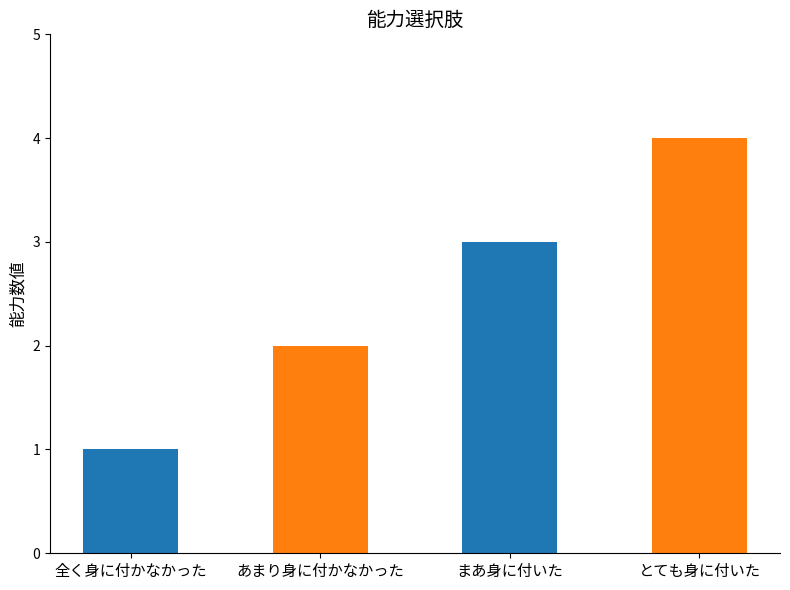

What is the label of the 3rd bar from the left?

まあ身に付いた